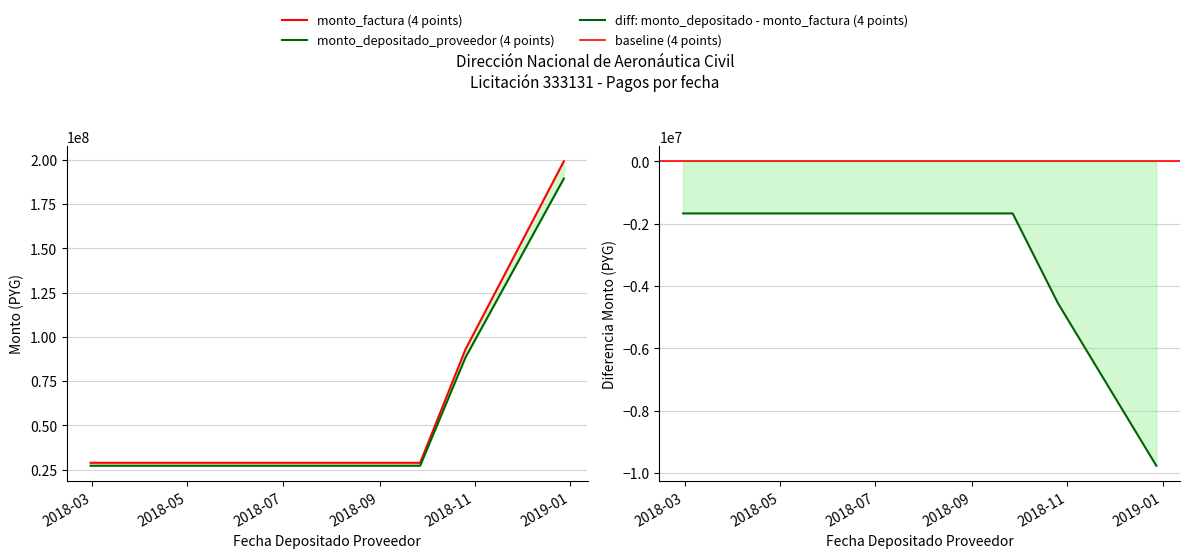

What is the value of the monto_depositado_proveedor point at the 3rd from the left?

88336701